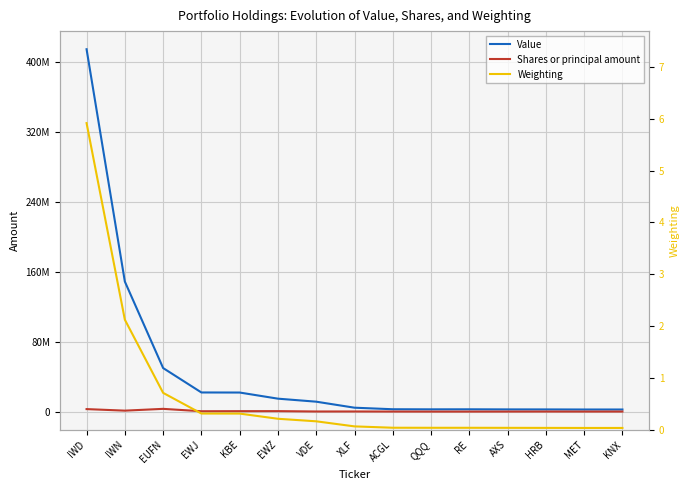

At which category is the sum across all series the highest?

IWD